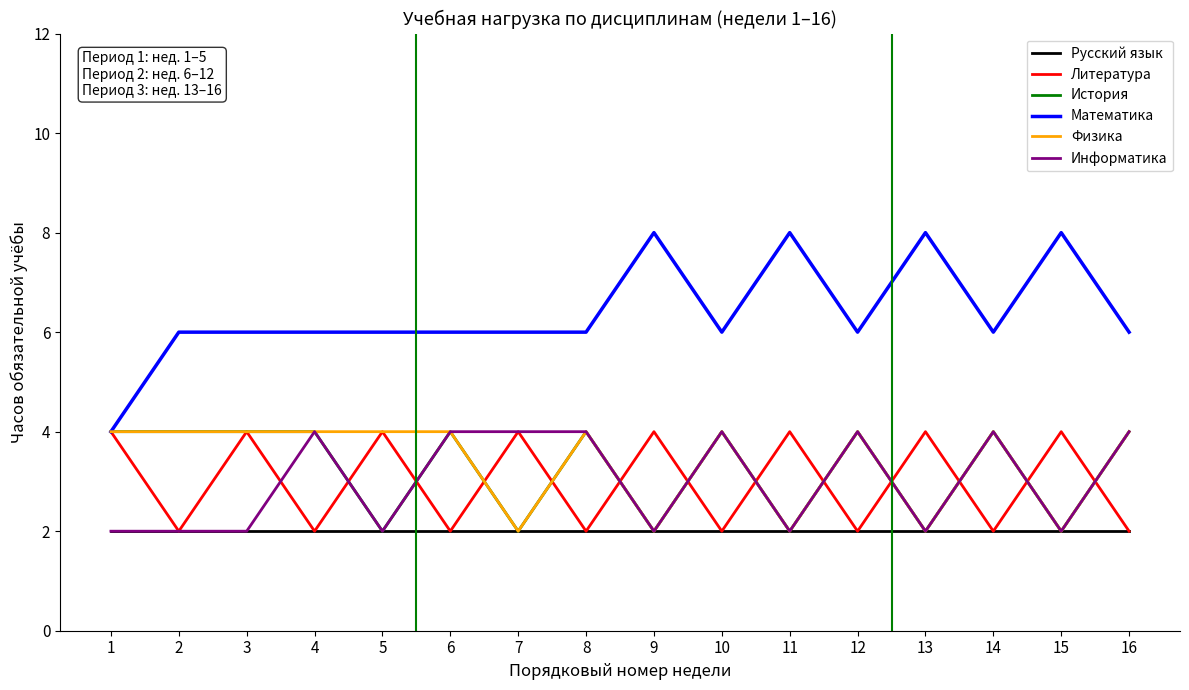

Reading left to right, what are all the values shown in this chart?

Русский язык: 2	2	2	2	2	2	2	2	2	2	2	2	2	2	2	2
Литература: 4	2	4	2	4	2	4	2	4	2	4	2	4	2	4	2
История: 4	4	4	4	2	4	2	4	2	4	2	4	2	4	2	4
Математика: 4	6	6	6	6	6	6	6	8	6	8	6	8	6	8	6
Физика: 4	4	4	4	4	4	2	4	2	4	2	4	2	4	2	4
Информатика: 2	2	2	4	2	4	4	4	2	4	2	4	2	4	2	4